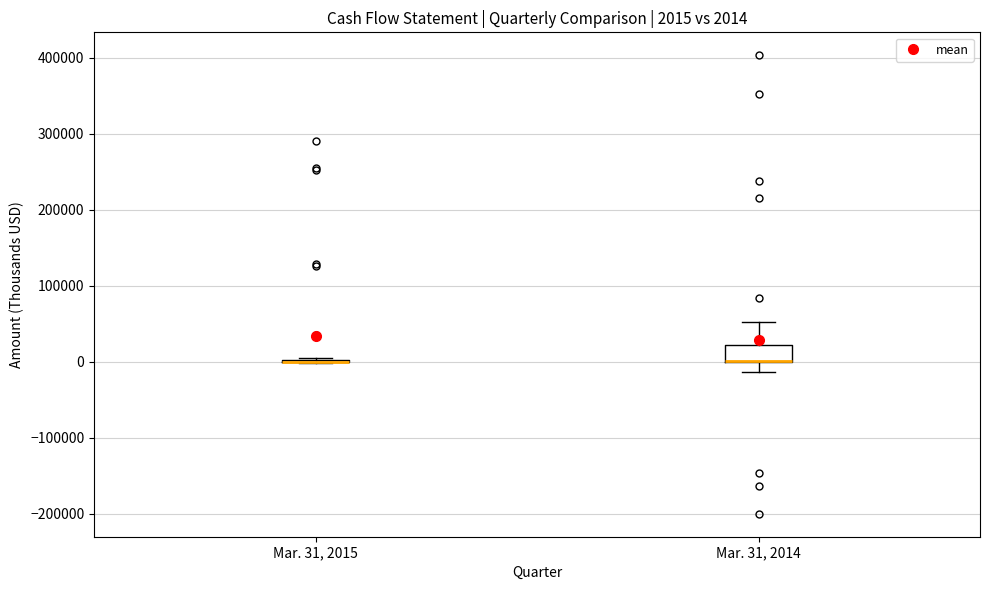

Which box is the tallest, from its lower edge to its upper edge?

Mar. 31, 2014